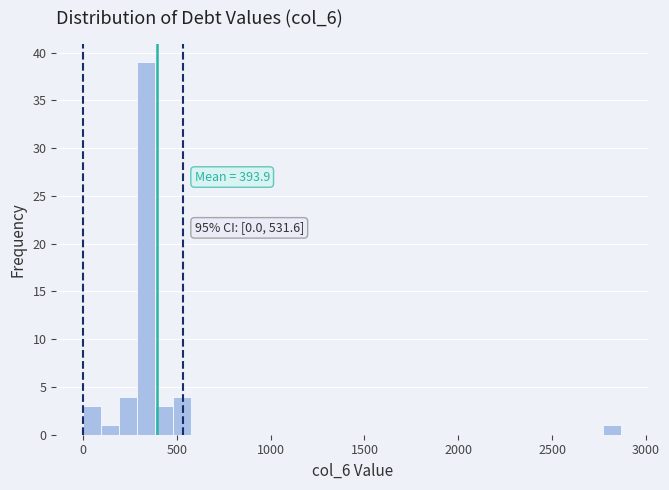

Around what value on the x-axis is the tallest bar? Give the approximate position of its centre, as read against the axis.

350